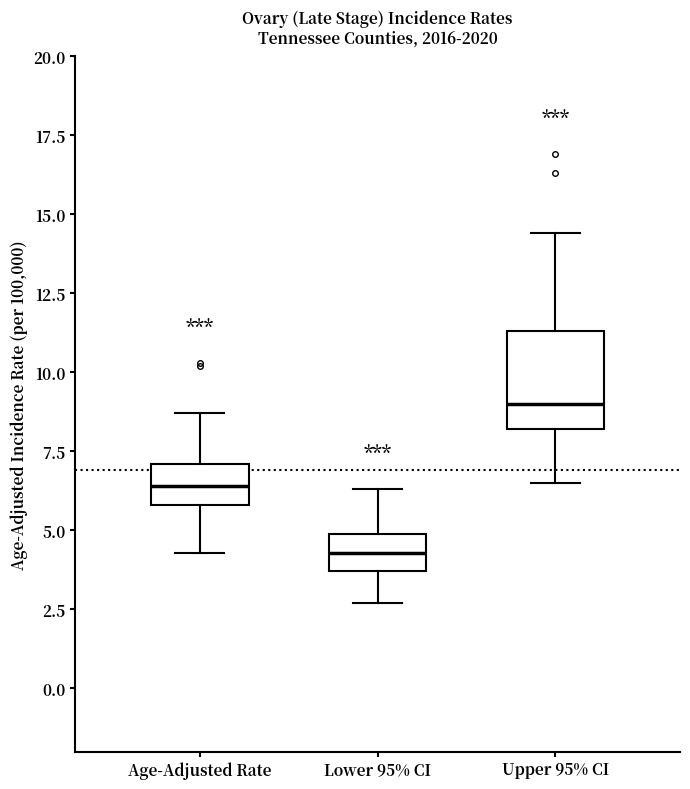

Which box's median line is the highest?

Upper 95% CI